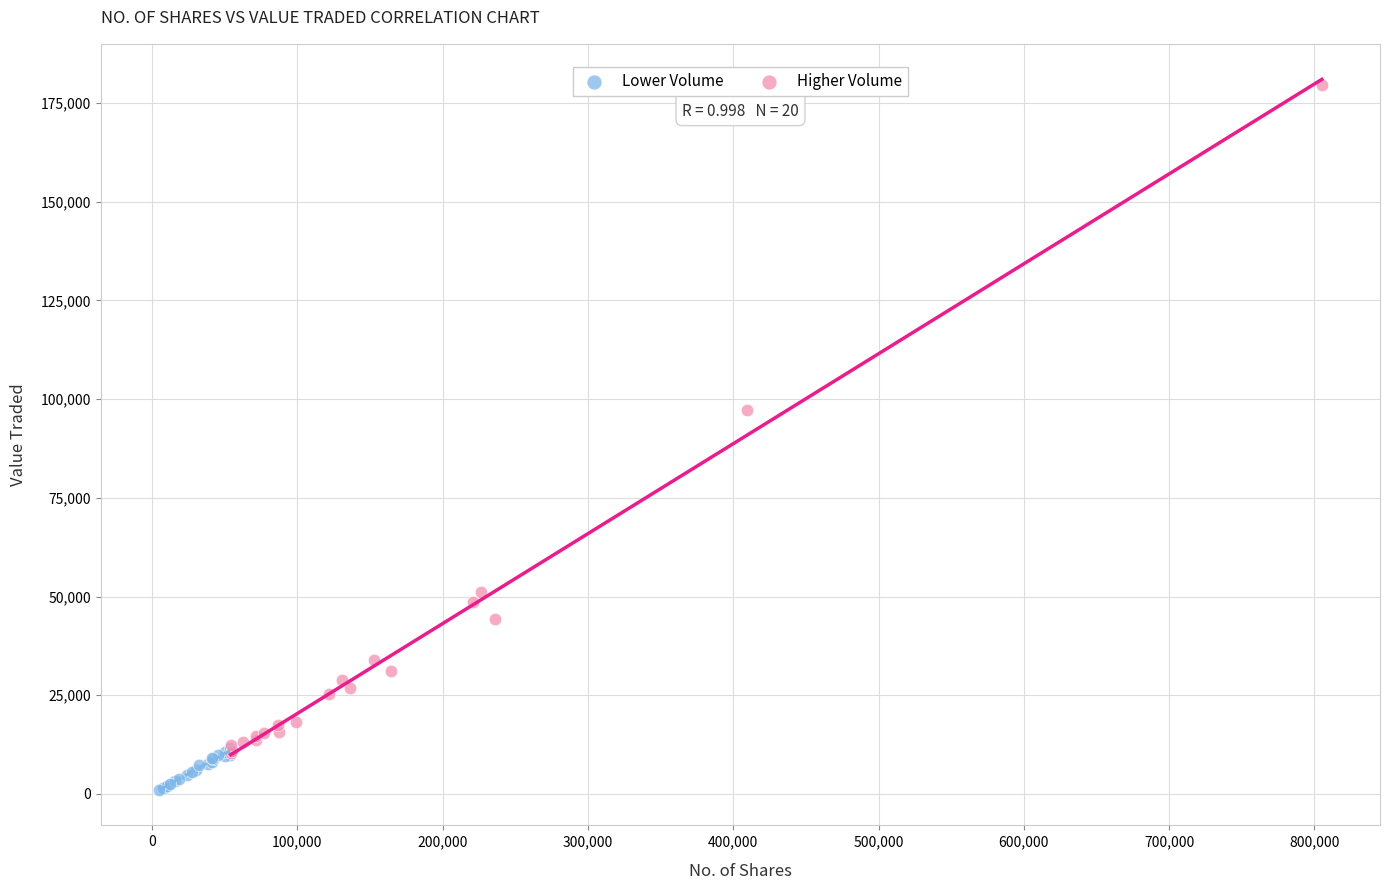

Which series reaches the maximum Y coordinate?

Higher Volume